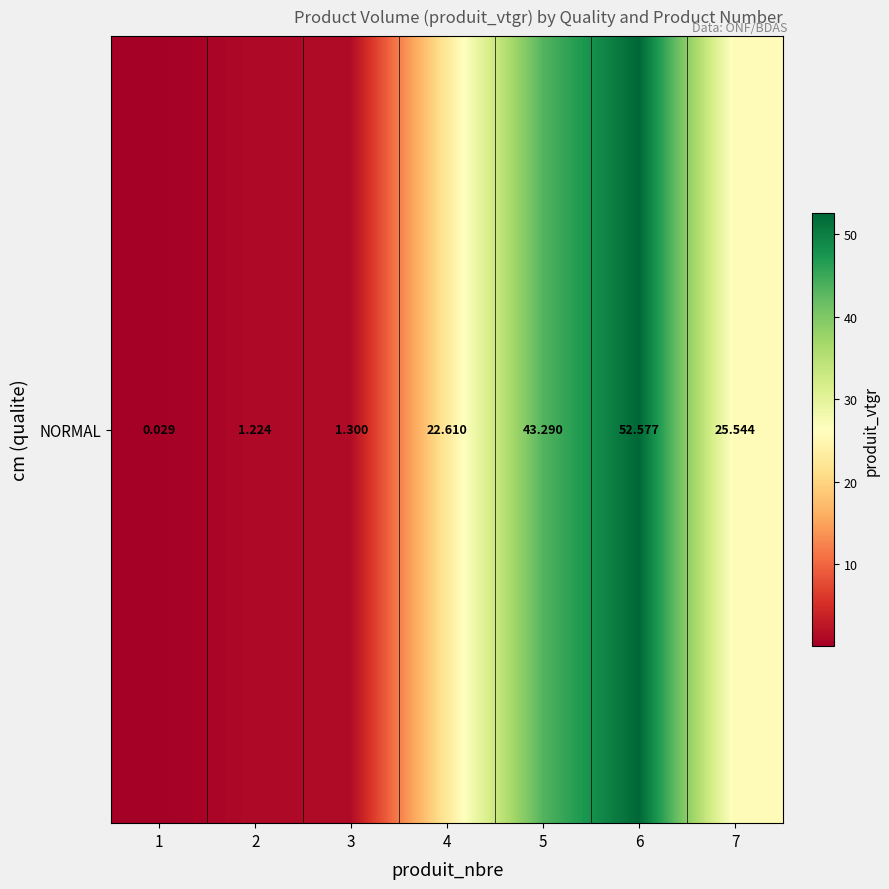

How many data points are above 22?

4